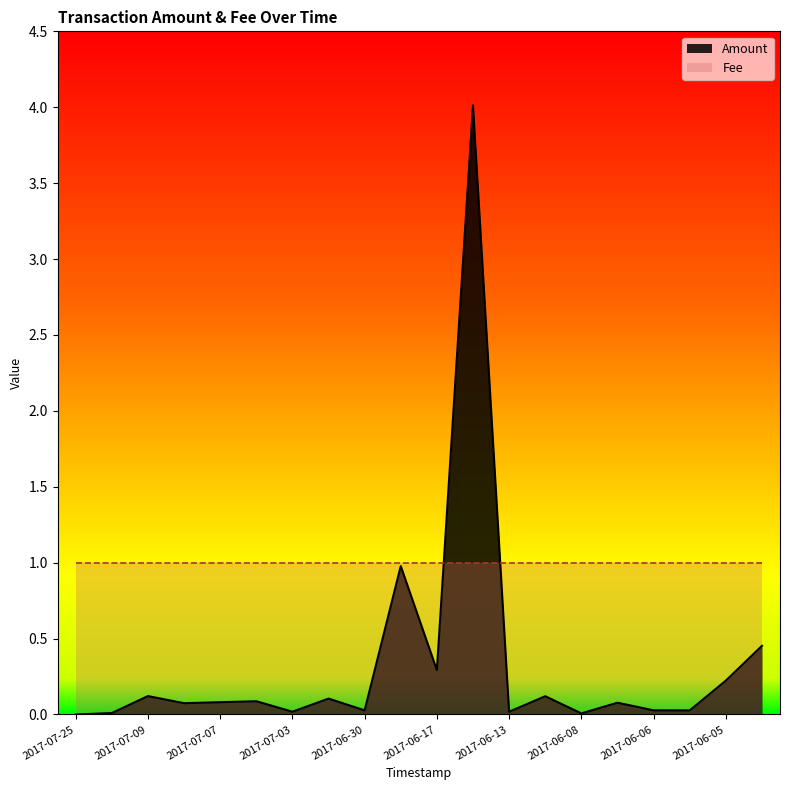

Does the chart have visible grid lines?

No